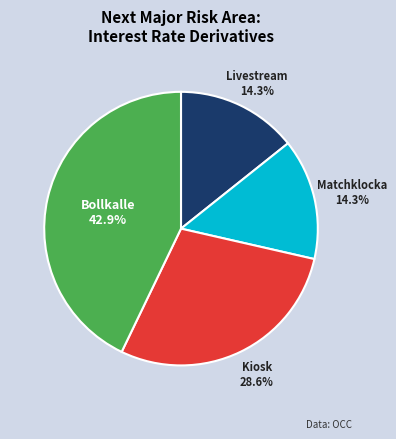

What portion of the pie excludes Matchklocka?

85.7%